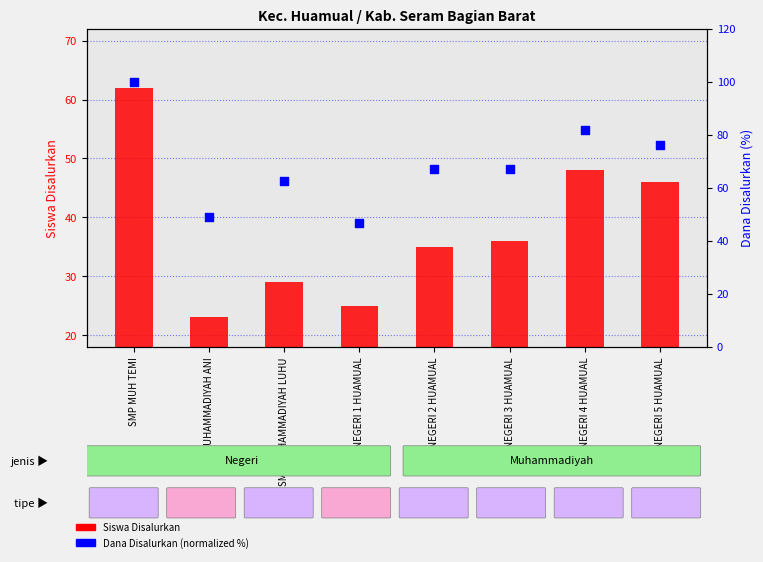

What is the ratio of the value at SMP NEGERI 2 HUAMUAL to the value at SMP NEGERI 3 HUAMUAL?

1.0